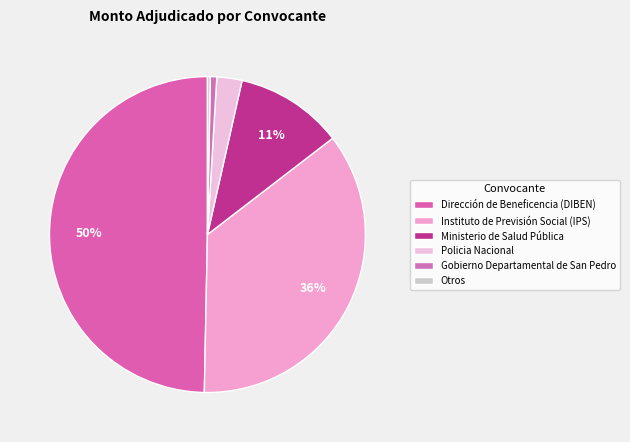

Which slice is the largest?

Dirección de Beneficencia (DIBEN)